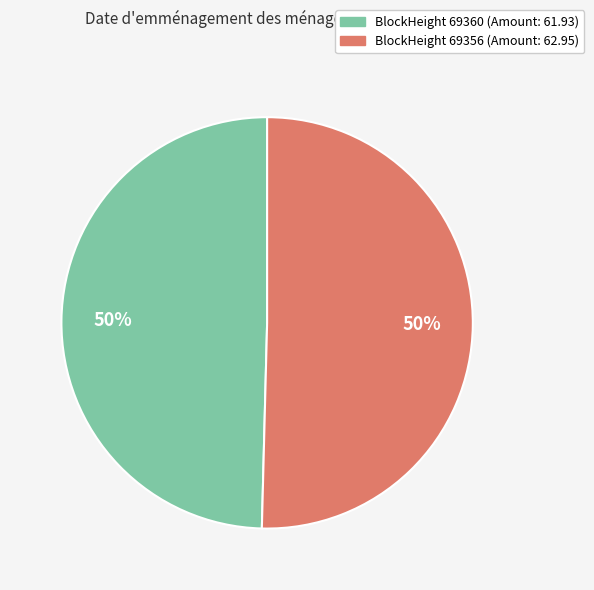

To the nearest percent, what is the average slice percentage?

50%